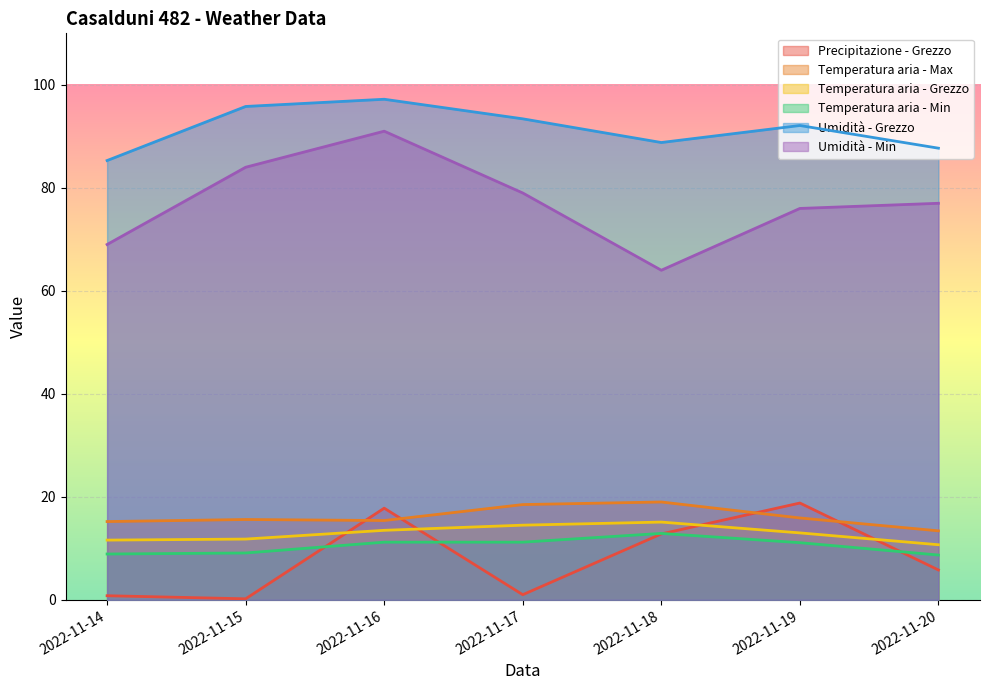

What are all the series names shown in the legend?

Precipitazione - Grezzo, Temperatura aria - Max, Temperatura aria - Grezzo, Temperatura aria - Min, Umidità - Grezzo, Umidità - Min